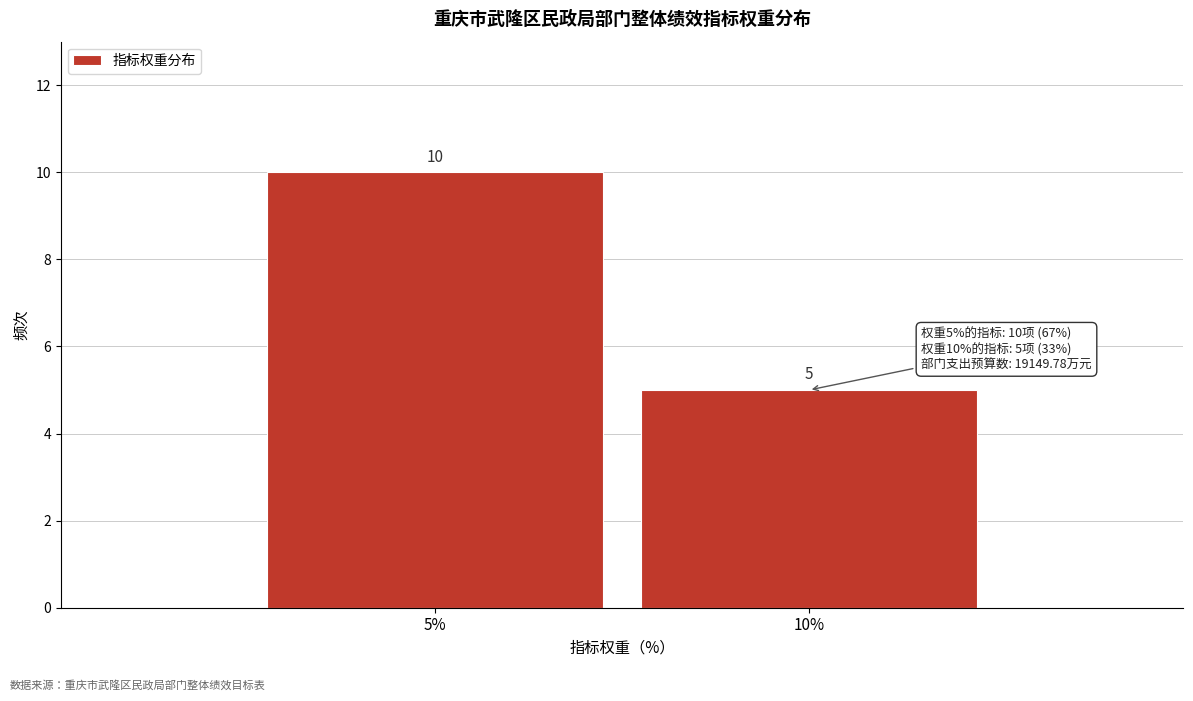

Reading left to right, extract all data points from this chart.

5%=10	10%=5